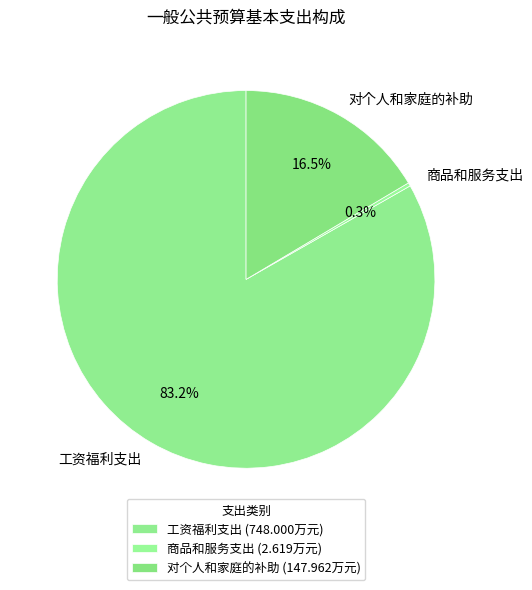

How many segments does this pie chart have?

3